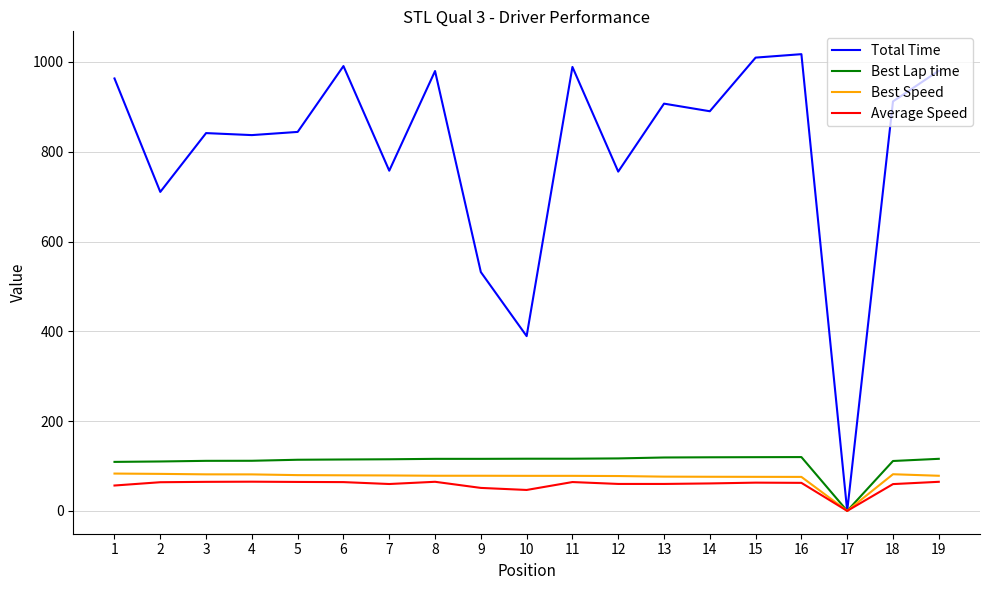

The value of Average Speed at 1 is 56.5. True or false?

True